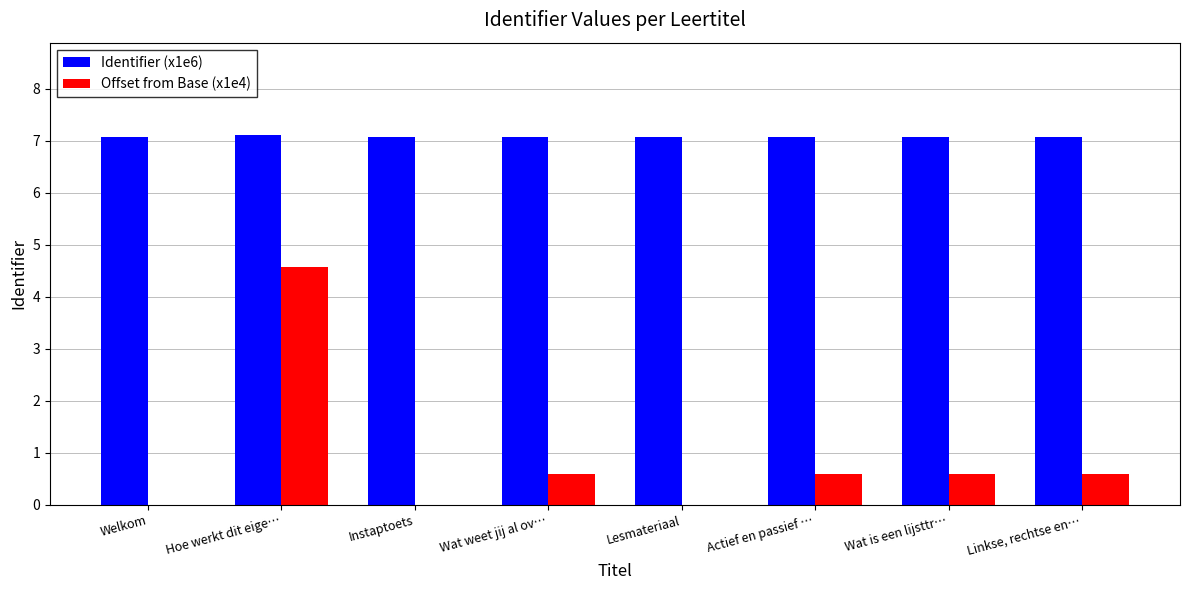

What is the sum of all Identifier (x1e6) values?

56.6